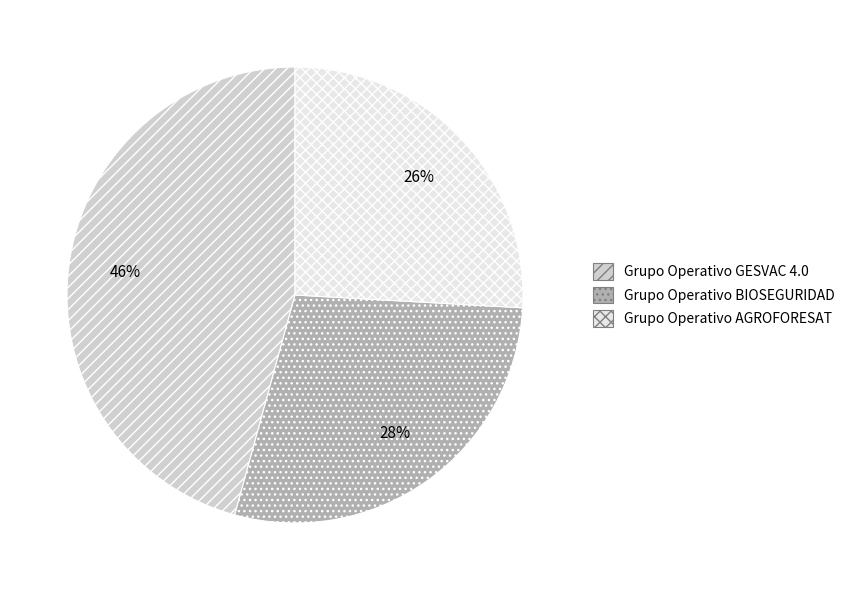

Which has a higher value, Grupo Operativo GESVAC 4.0 or Grupo Operativo AGROFORESAT?

Grupo Operativo GESVAC 4.0